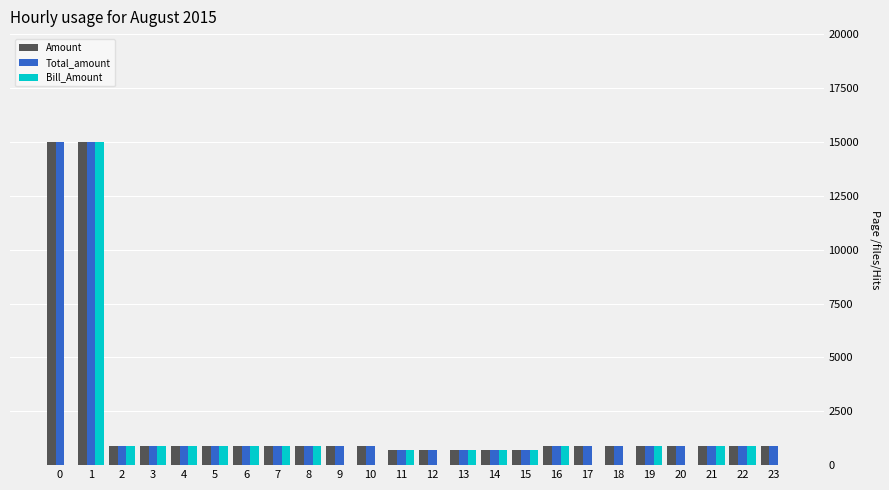

What is the greatest value displayed?

15000